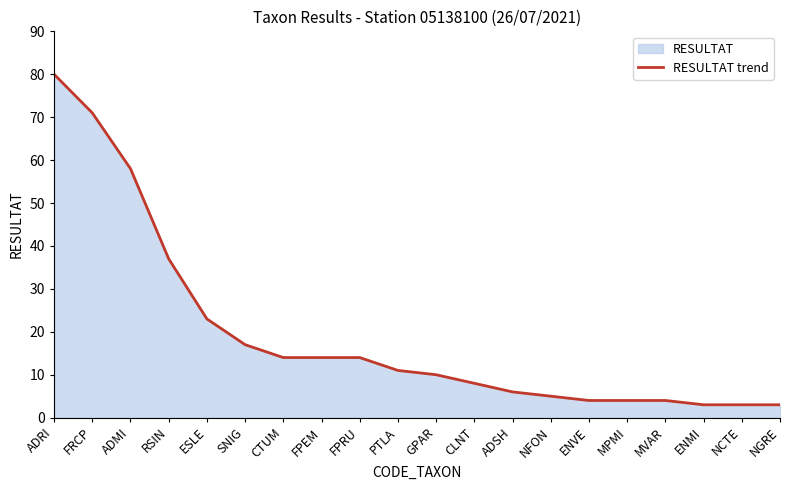

How many values exceed 11?

9